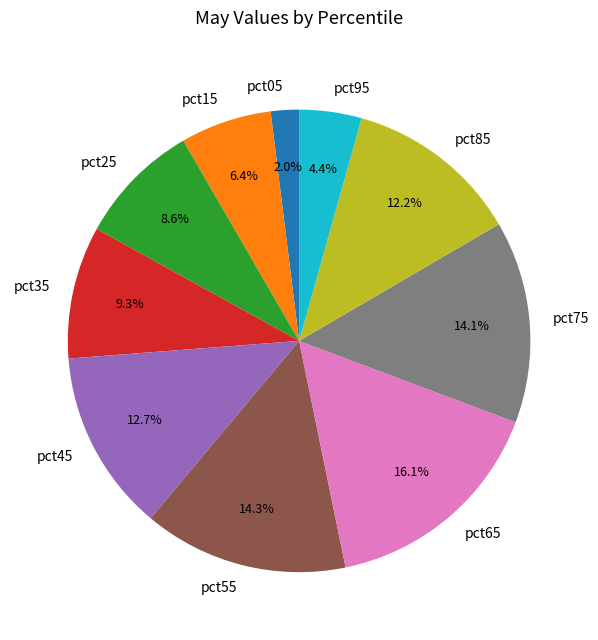

Combined, do pct65 and pct15 account for over 50%?

No